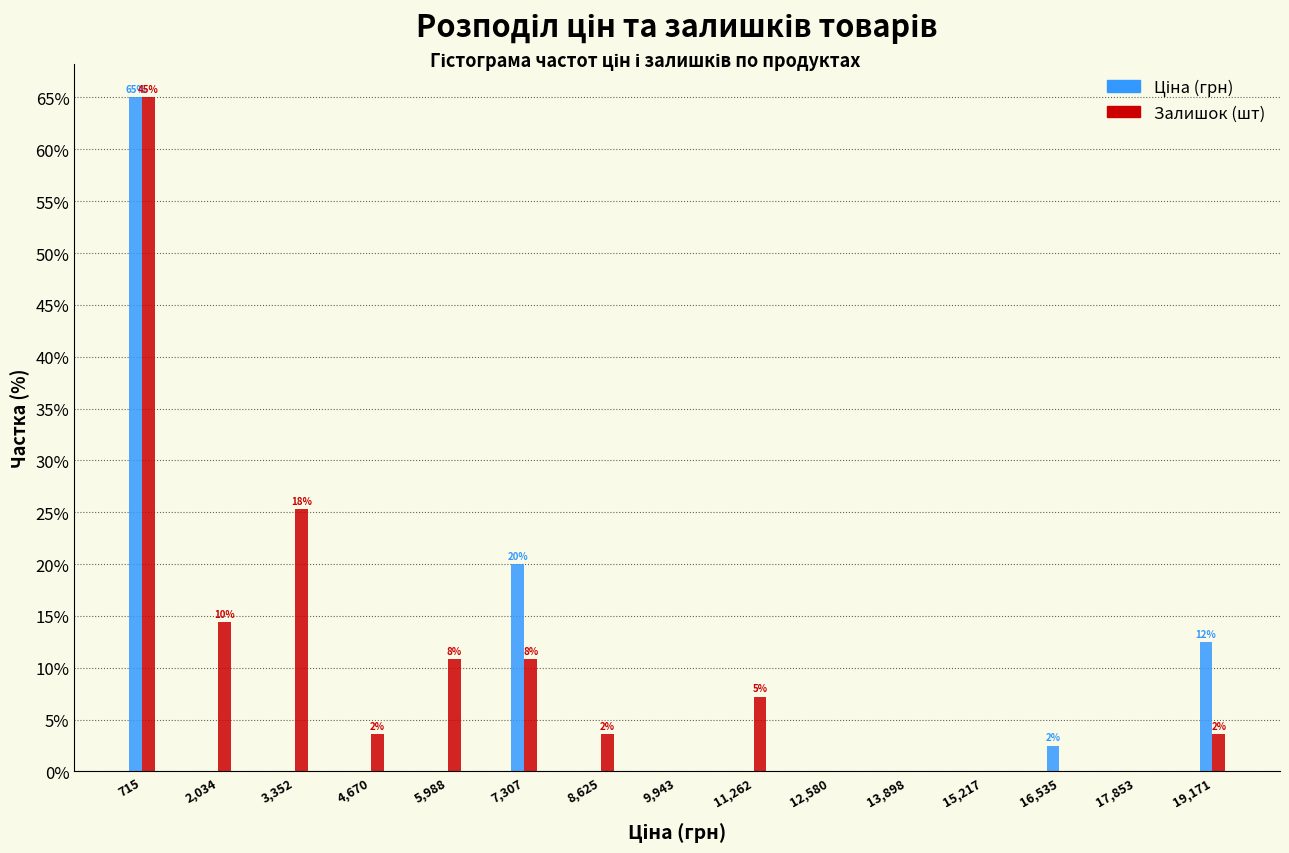

What is the greatest value displayed?

65.0